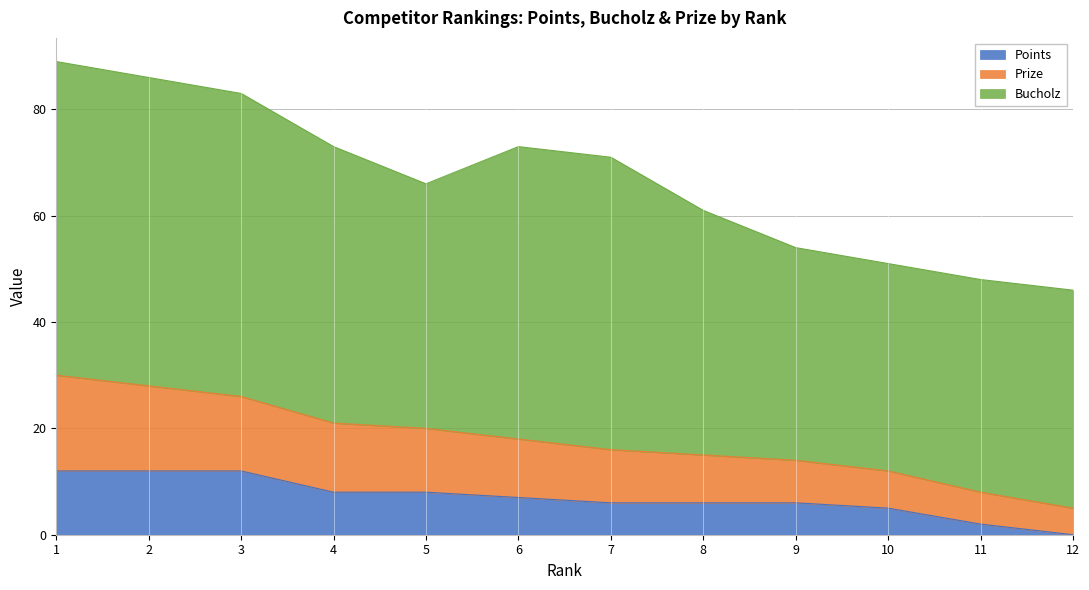

Does the chart have visible grid lines?

Yes